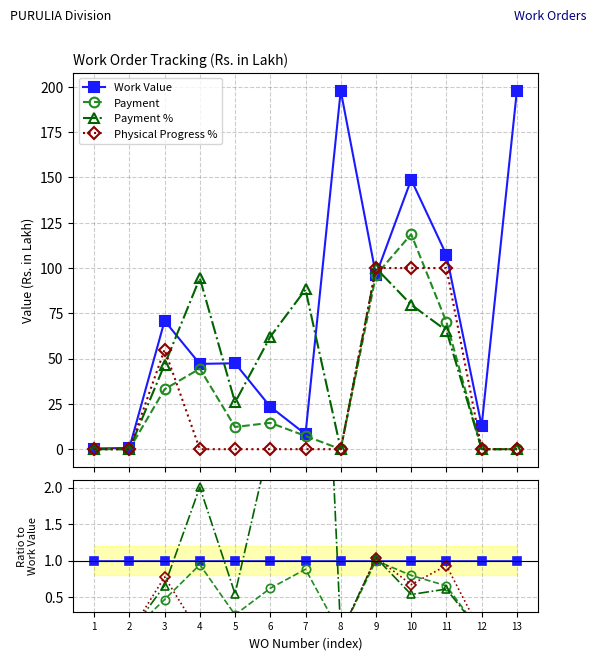

How many positive values does the Payment % series have?

8